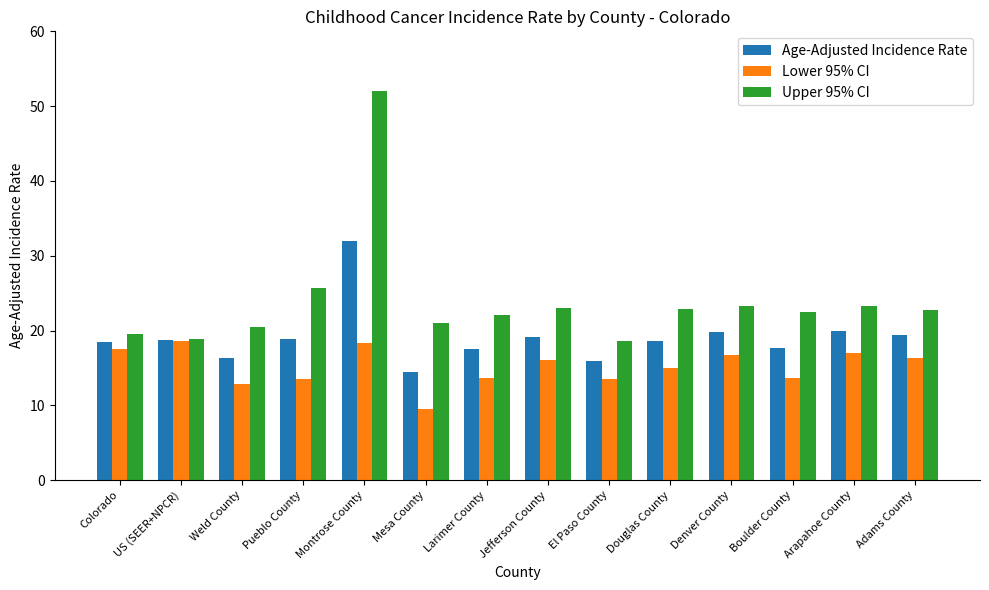

What position from the left is Mesa County?

6